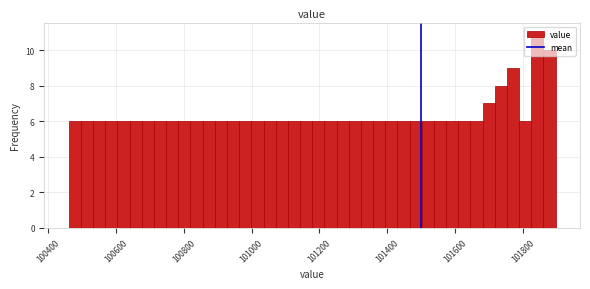

Read against the x-axis, roughly where is the centre of the tallest bar?

101840